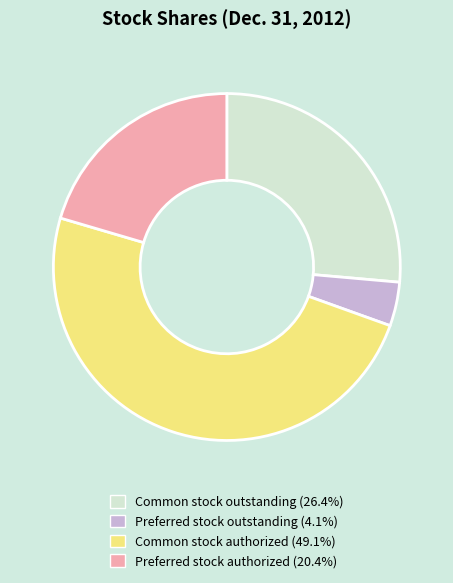

Between Preferred stock outstanding and Common stock outstanding, which is larger?

Common stock outstanding